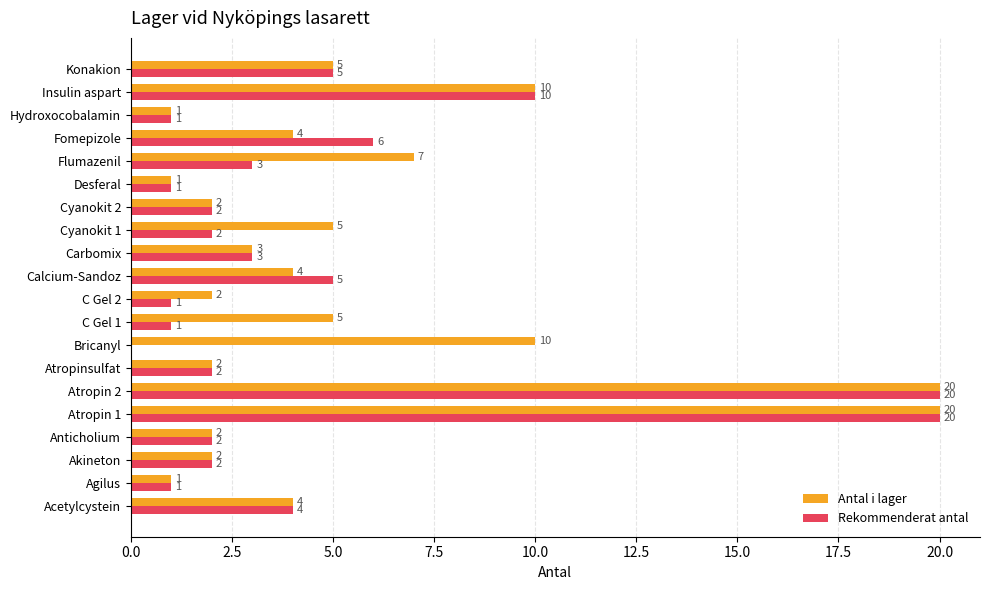

At which label is Rekommenderat antal closest to 10?

Insulin aspart